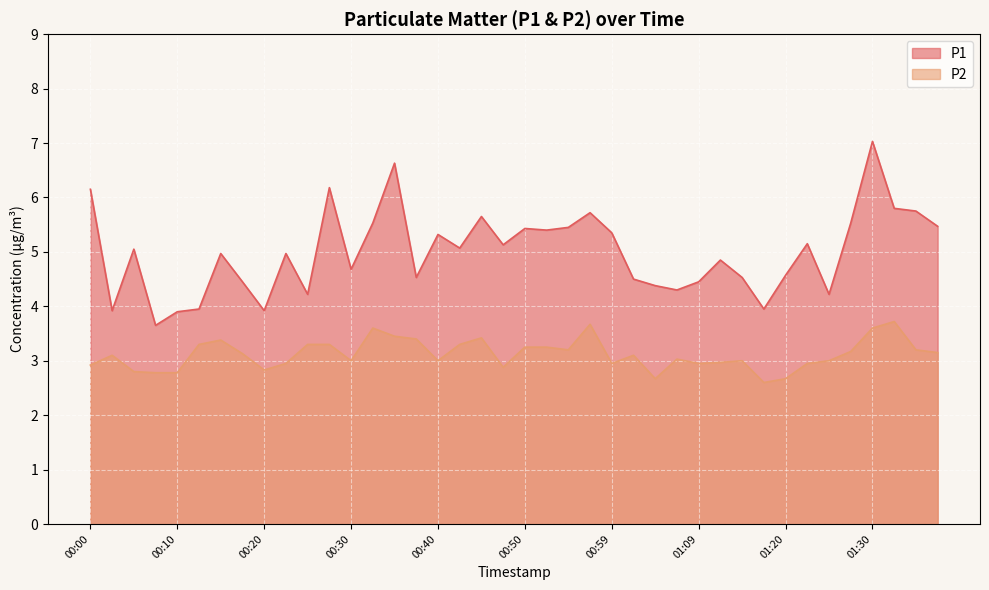

At which category is the sum across all series the highest?

01:30